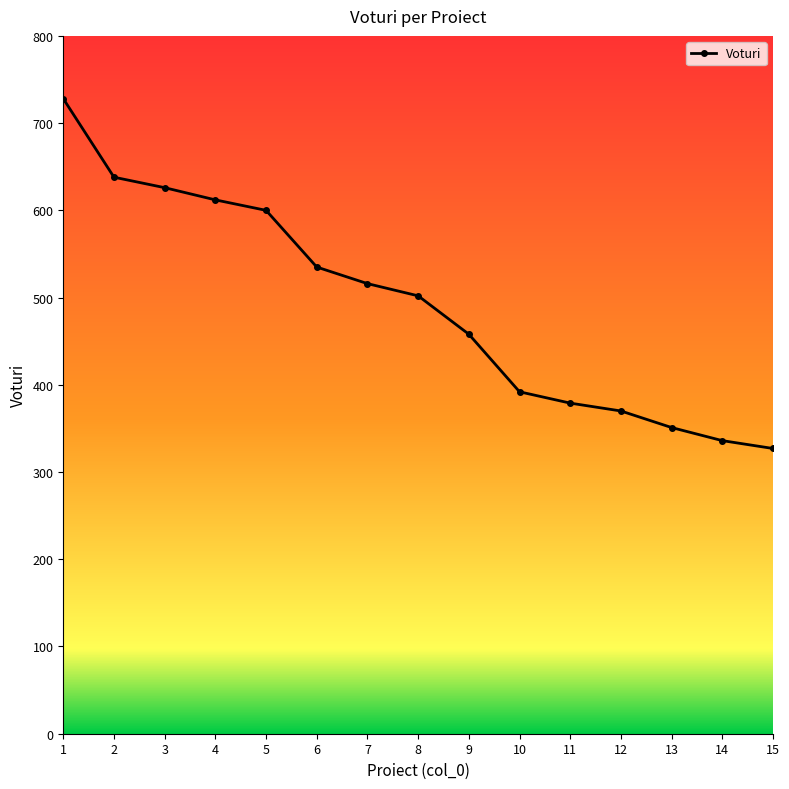

Is this an area chart (filled region under the line)?

No